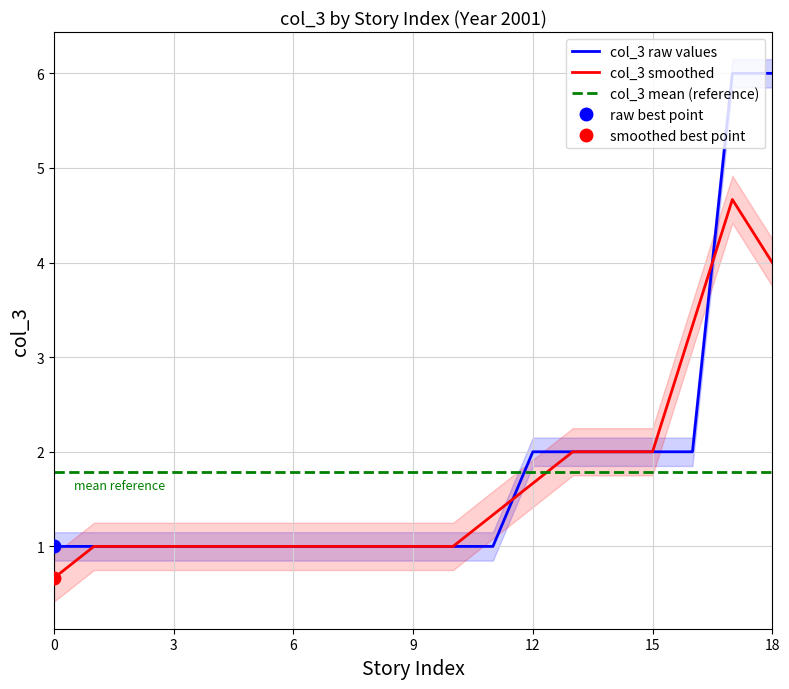

The col_3 smoothed series shows 1.7 at 12. True or false?

True